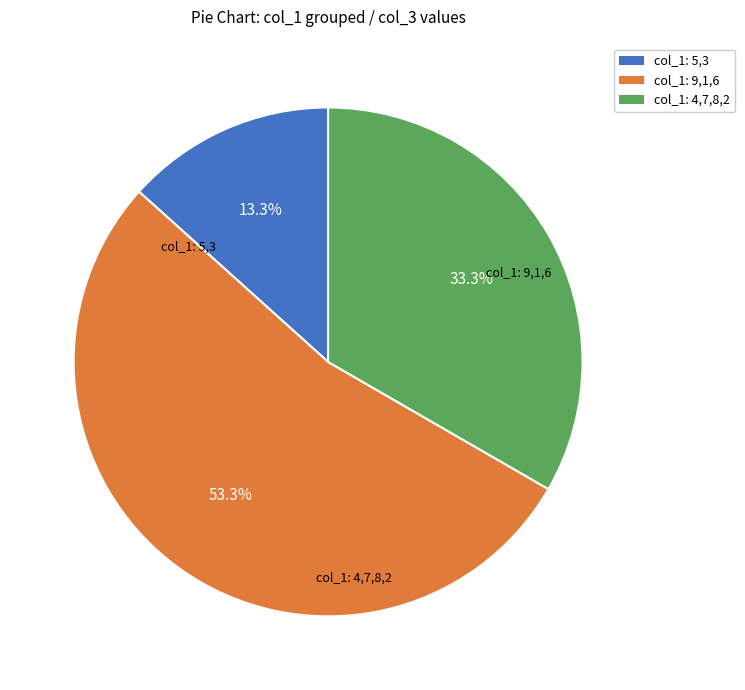

Which slice is the largest?

col_1: 9,1,6